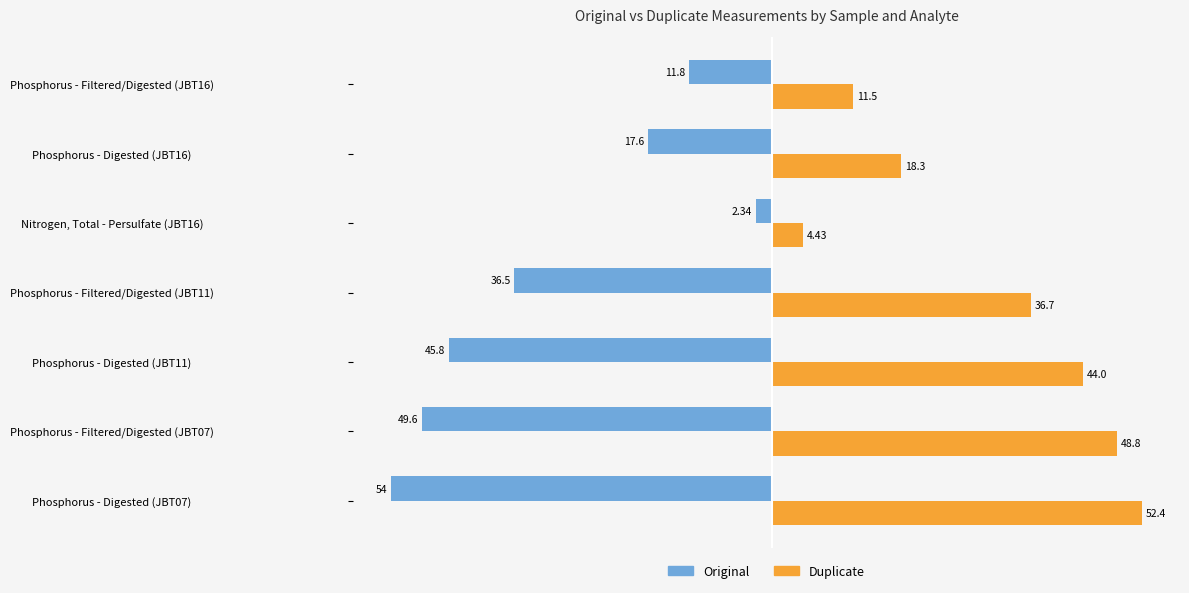

At how many categories does at least one series exceed 30?

4